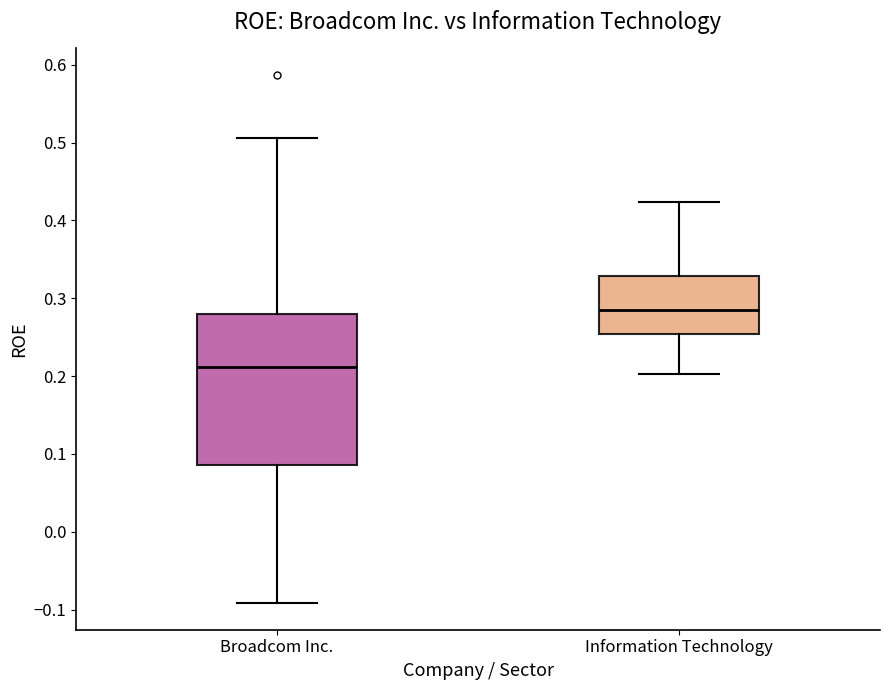

Which box is the tallest, from its lower edge to its upper edge?

Broadcom Inc.